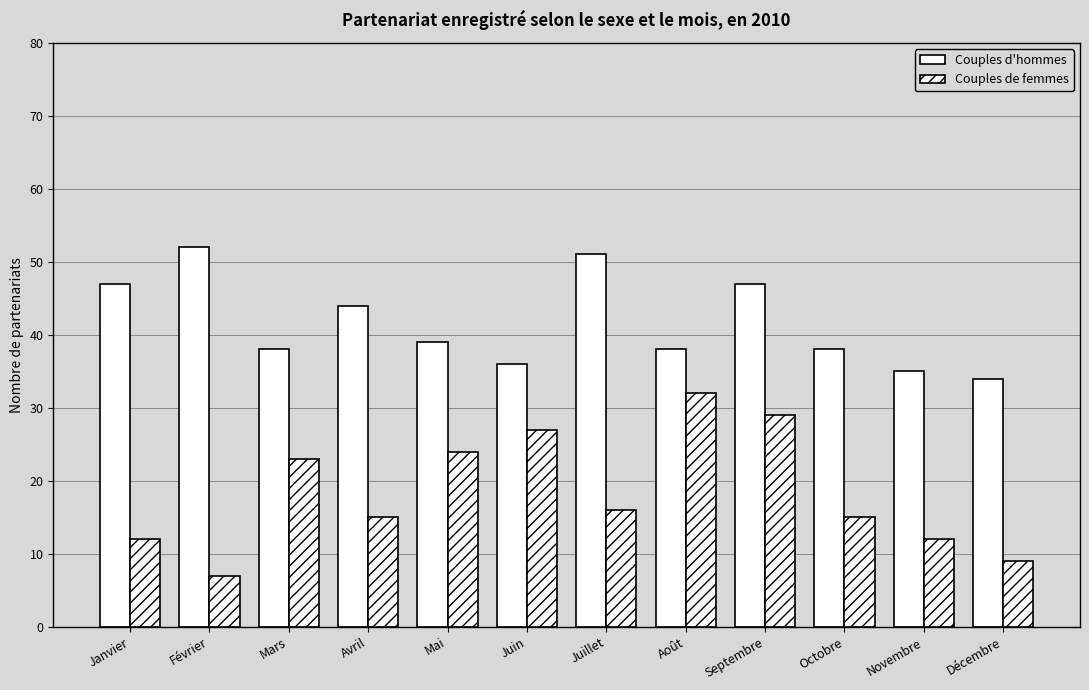

What is the difference between the highest and lowest values at Janvier?

35